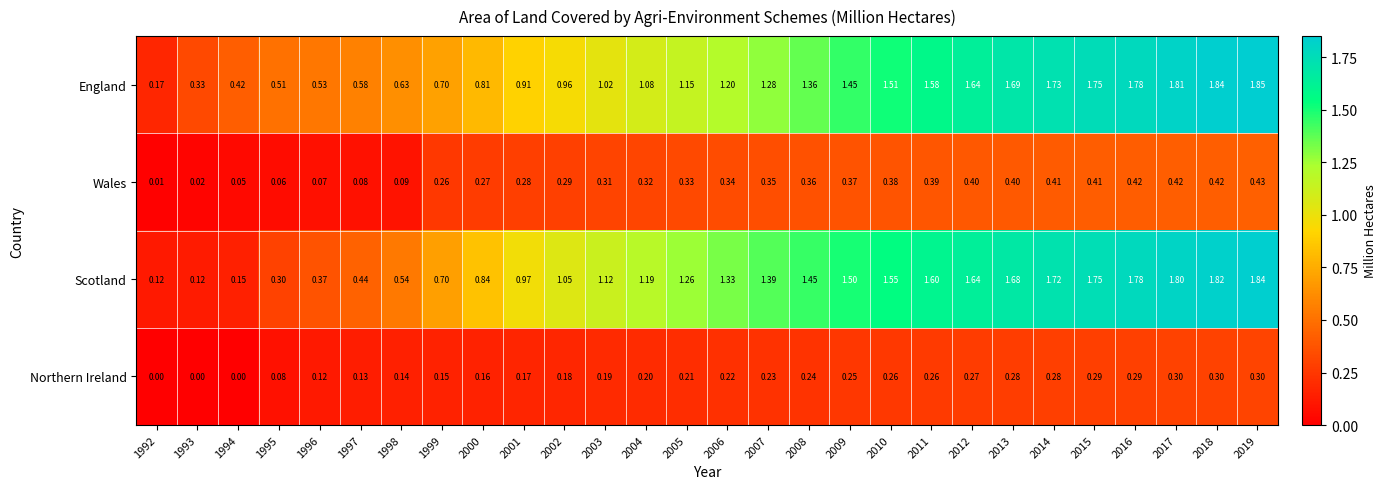

Which series has the largest total across all categories?

England